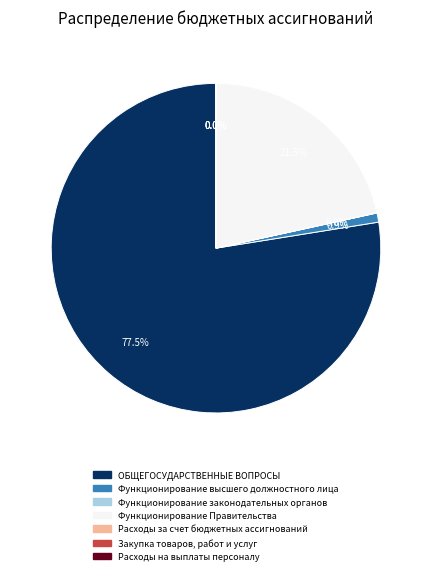

Which category has the biggest portion of the pie?

ОБЩЕГОСУДАРСТВЕННЫЕ ВОПРОСЫ